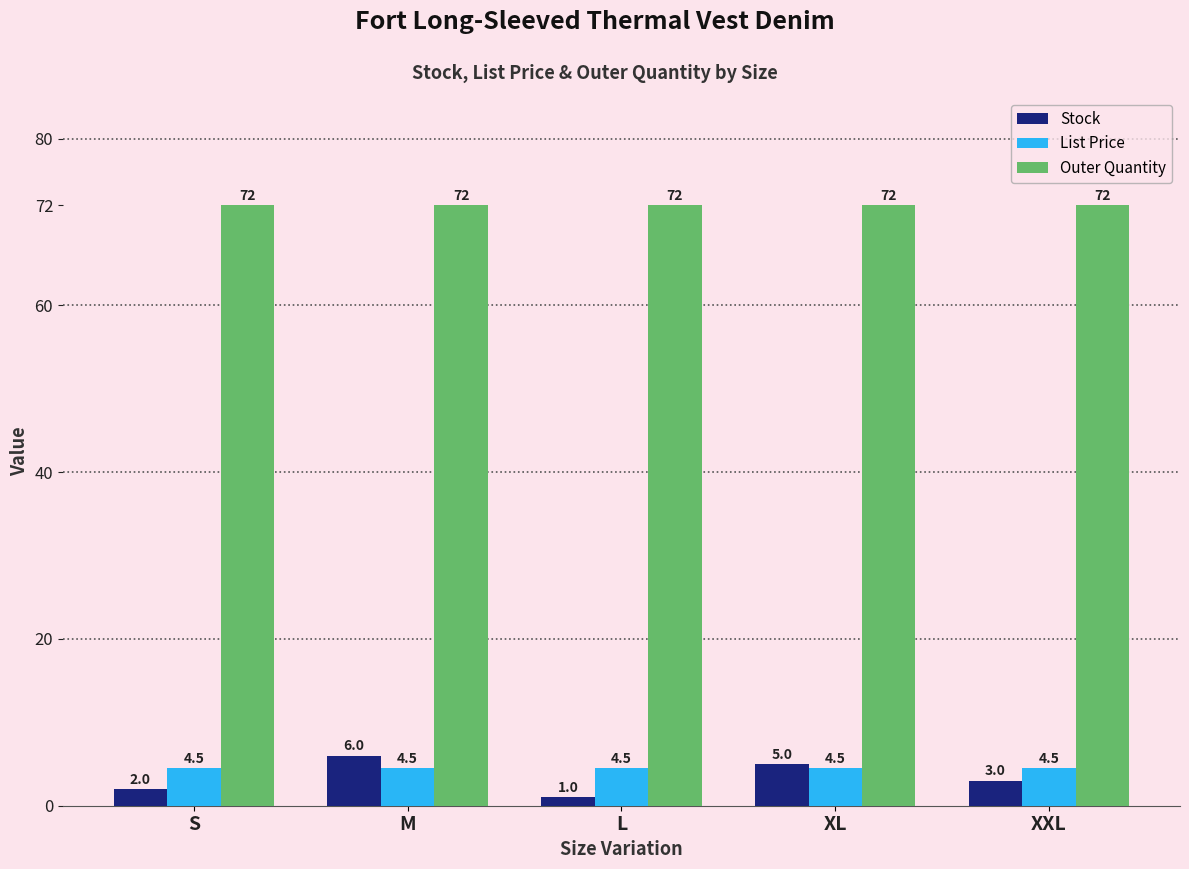

What is the approximate value of Outer Quantity at XL?

72.0